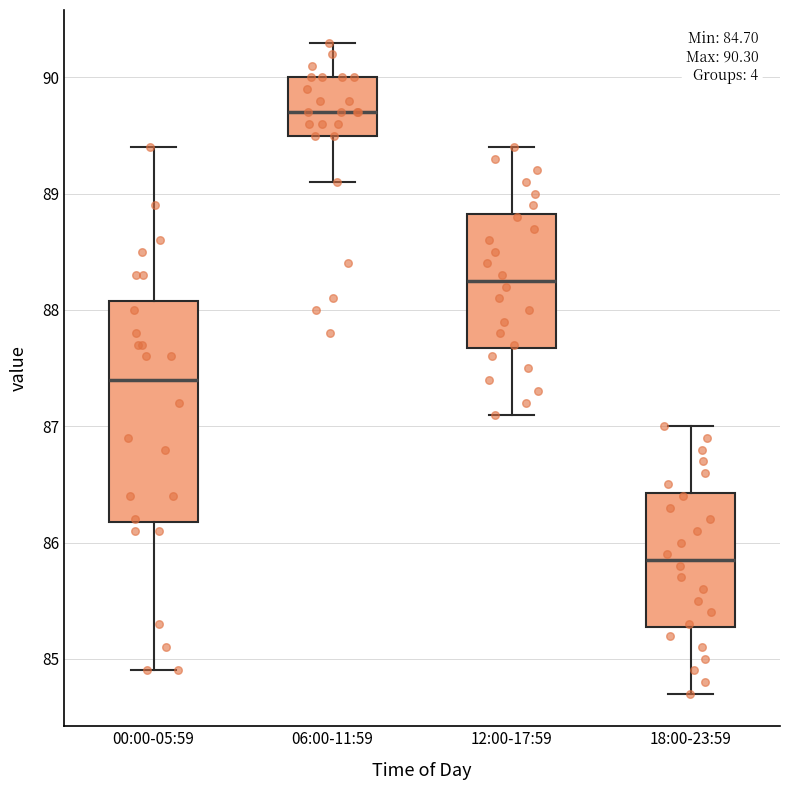

Which box's median line is the highest?

06:00-11:59